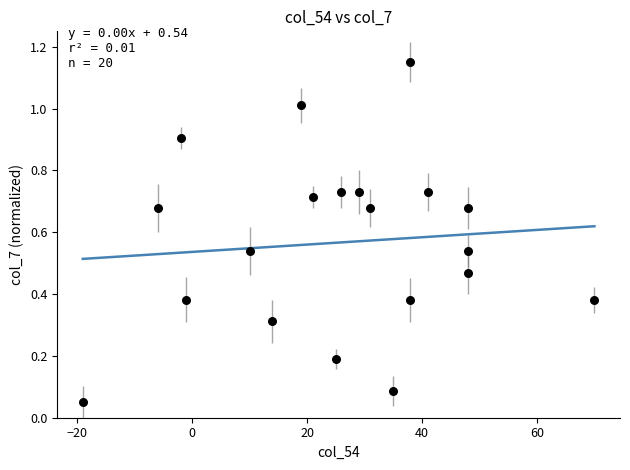

What is the range of X values (max minus min)?

89.0